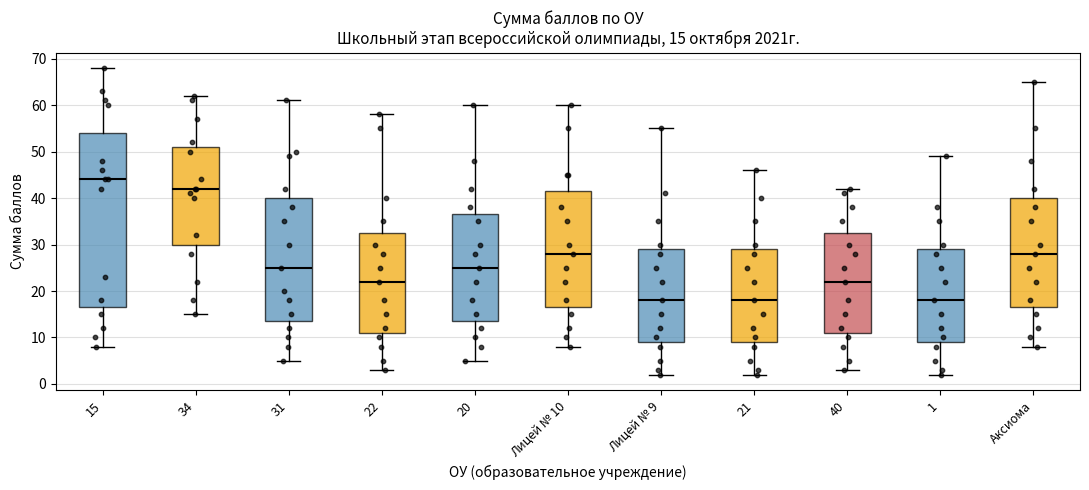

Which box is the tallest, from its lower edge to its upper edge?

15